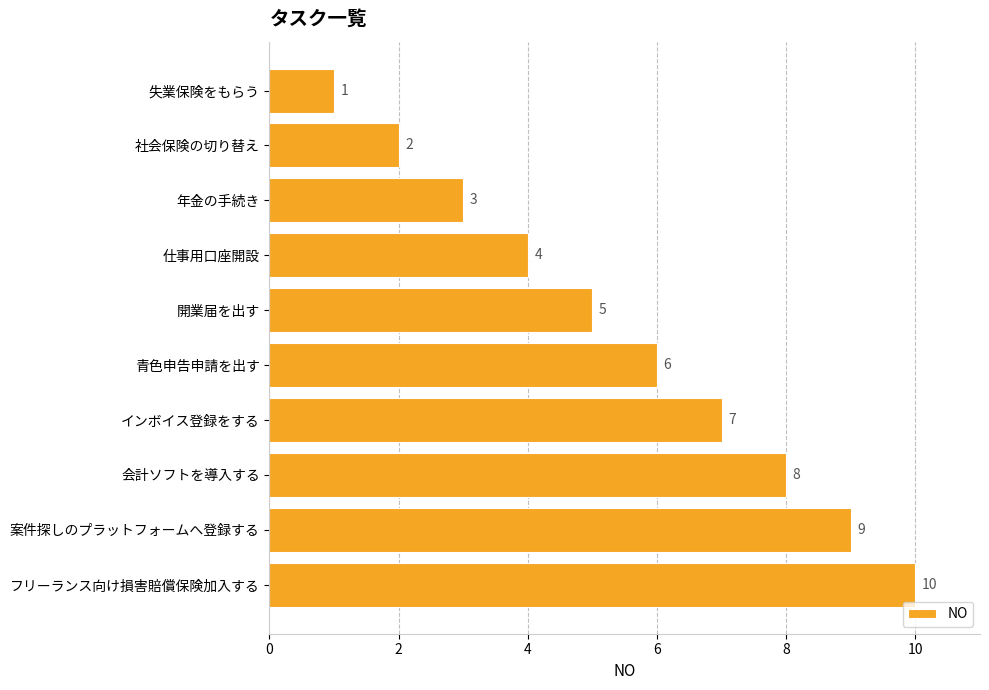

What is the sum of all values?

55